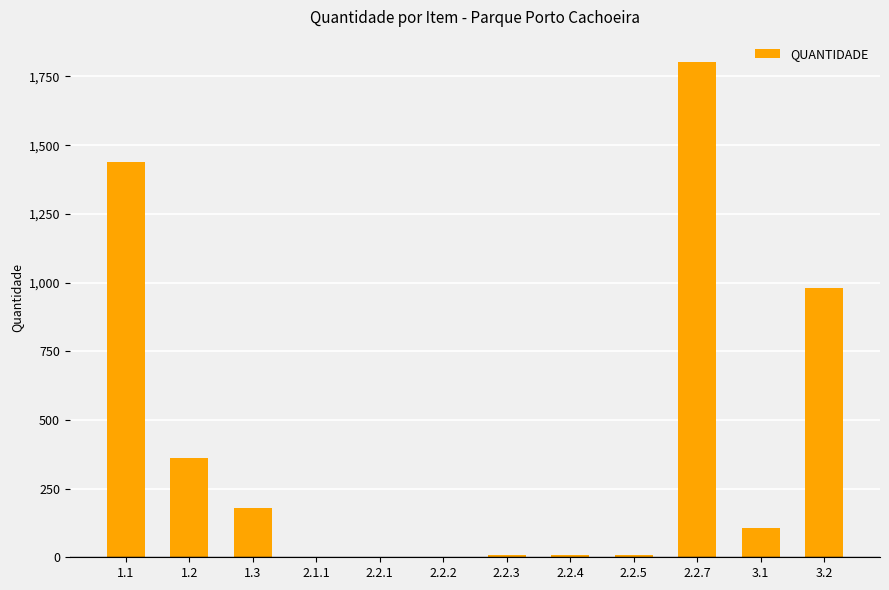

Is it true that the value at 1.1 is 2199.9?

False